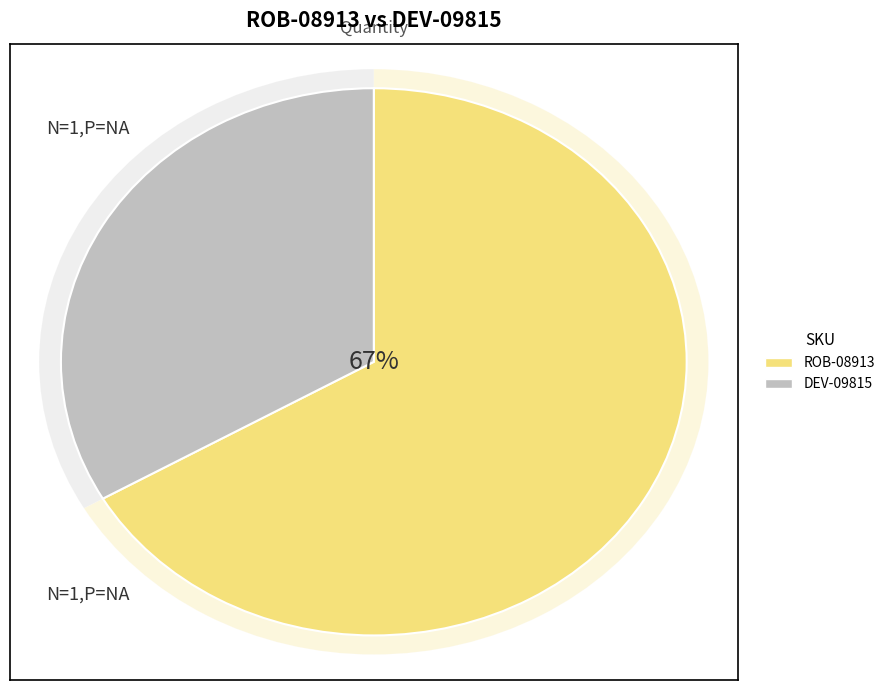

Is there a majority slice in this chart?

Yes